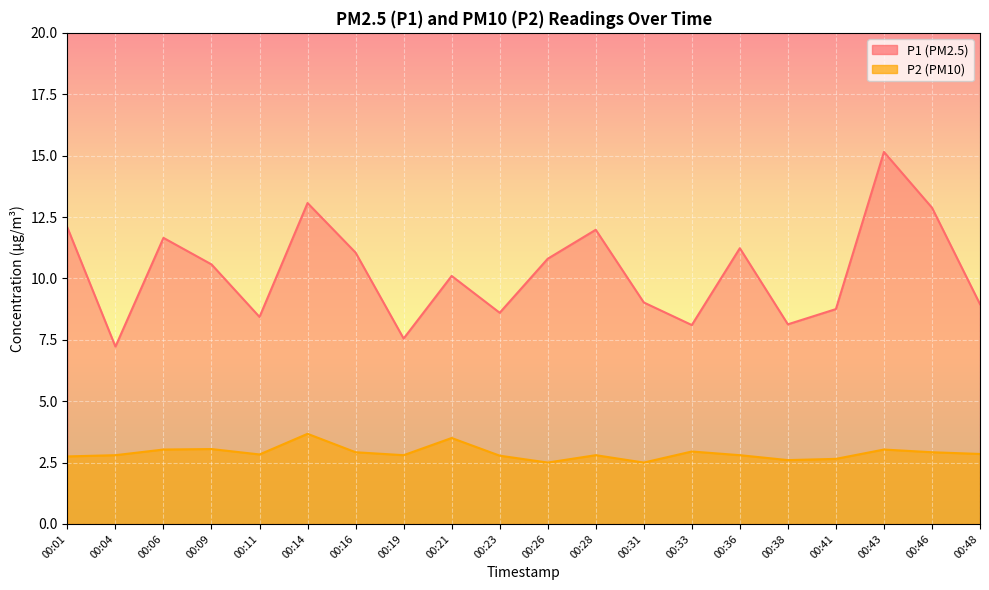

What is the total value across all series at 00:33?

11.1